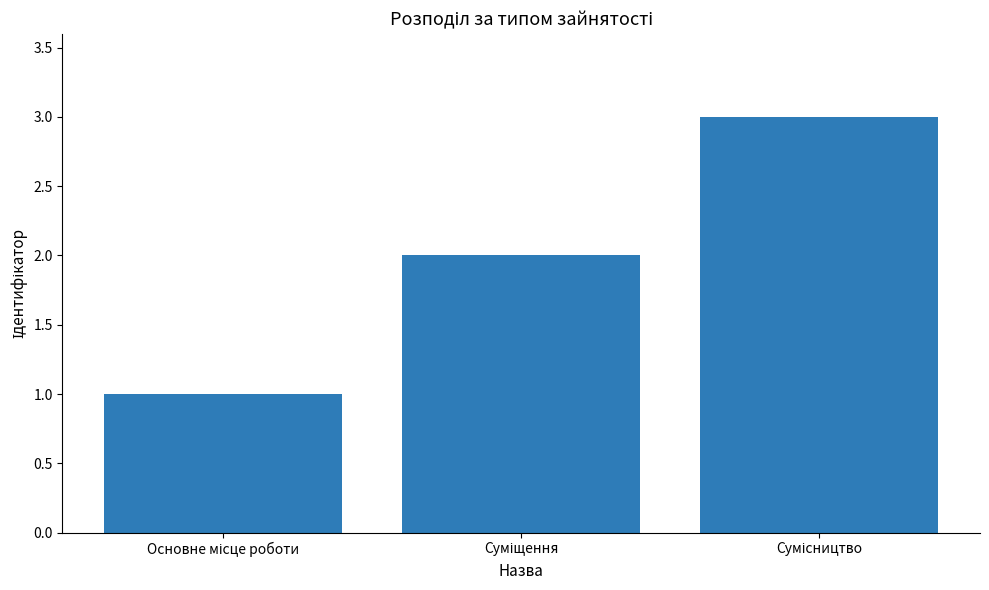

What is the sum of all values?

6